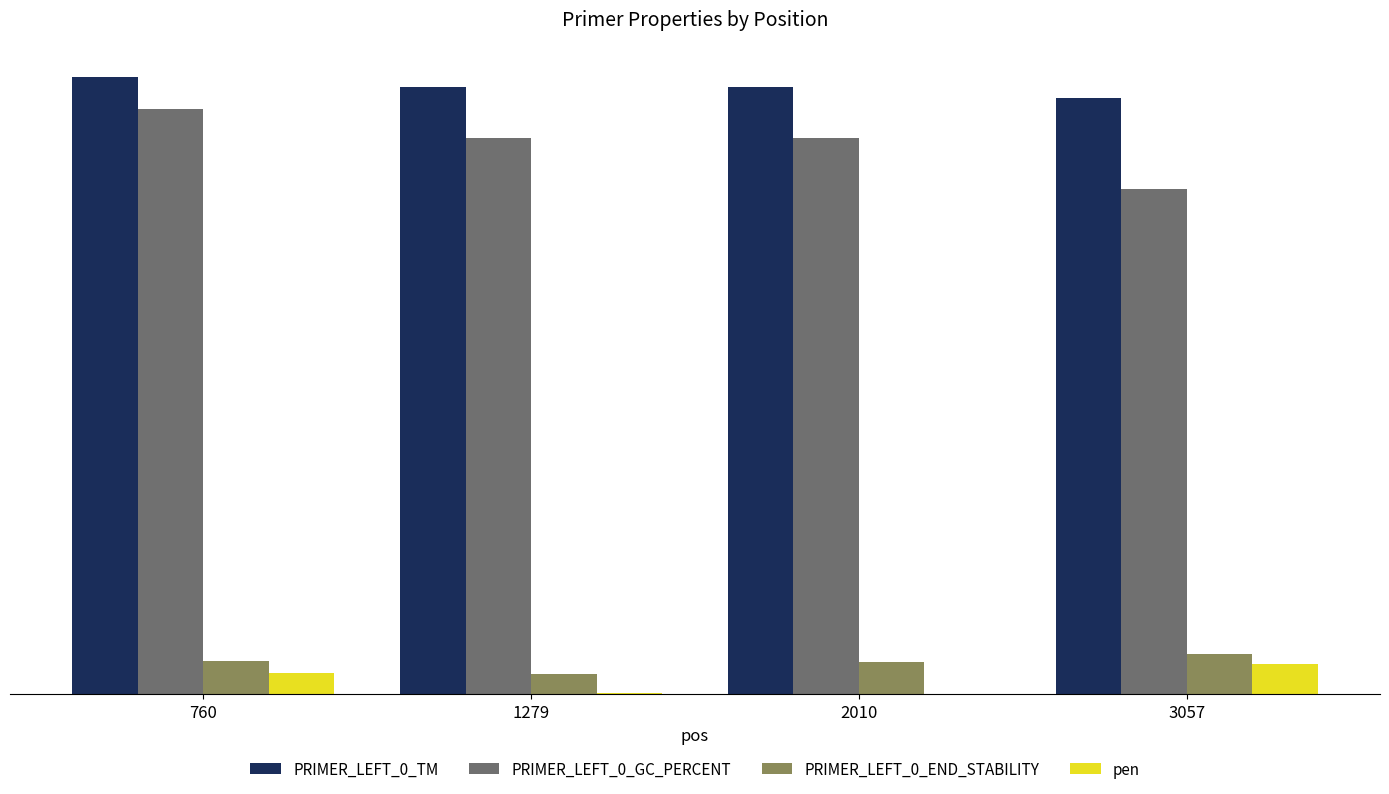

Which category has the highest value in the PRIMER_LEFT_0_TM series?

760